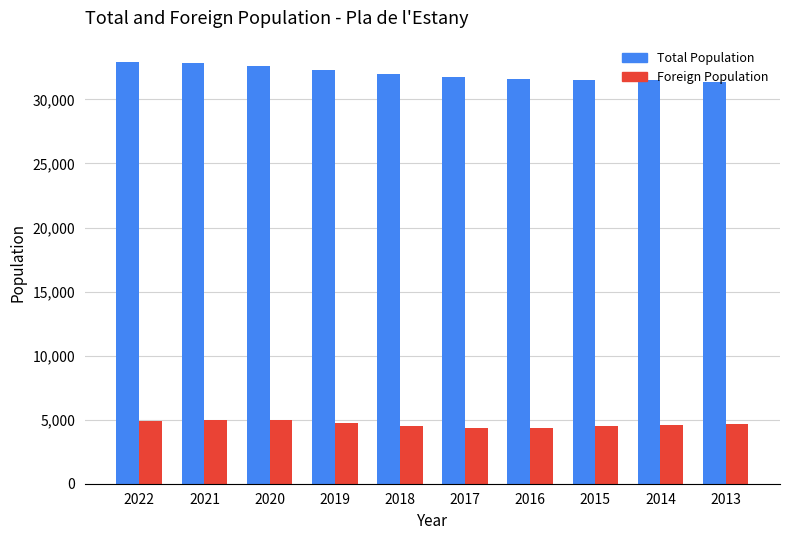

What is the minimum value shown in the chart?

4365